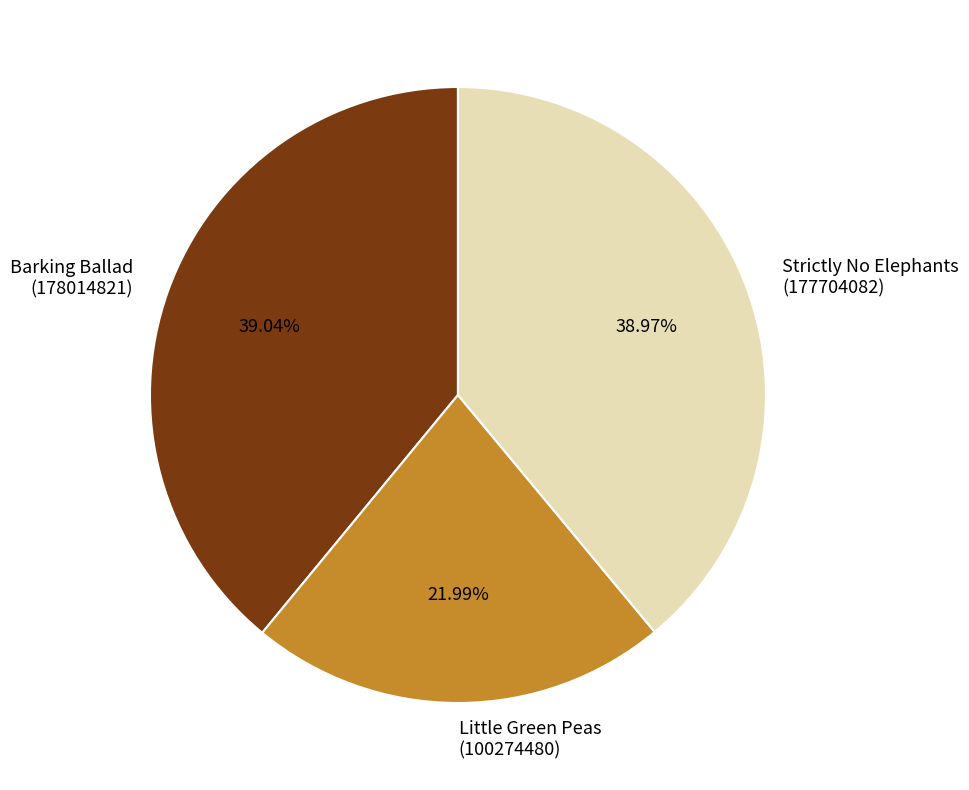

Does any single category account for the majority?

No